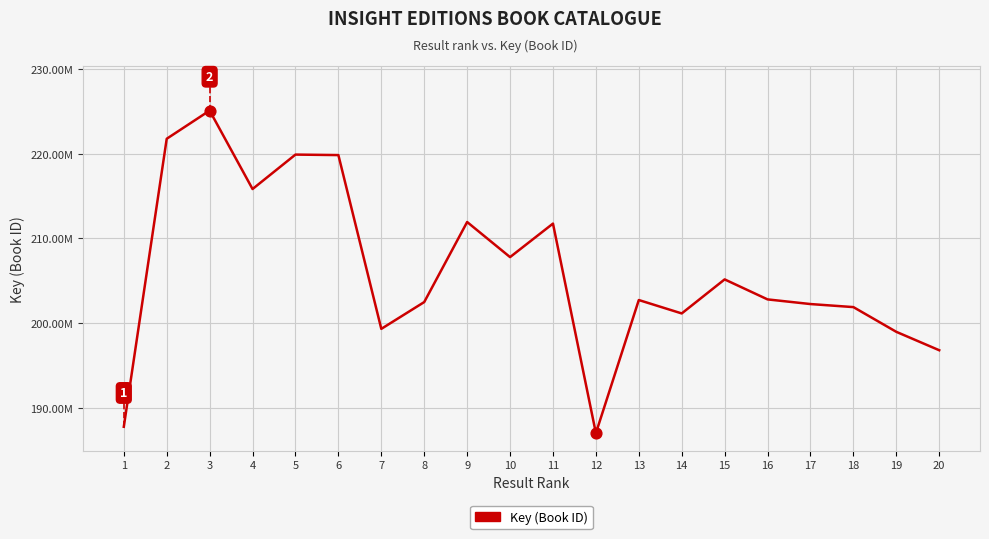

Does the chart have visible grid lines?

Yes